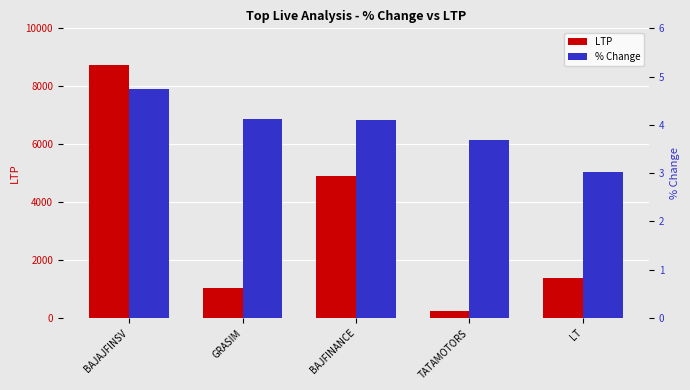

Is the value of LTP at LT greater than the value of % Change at BAJFINANCE?

Yes